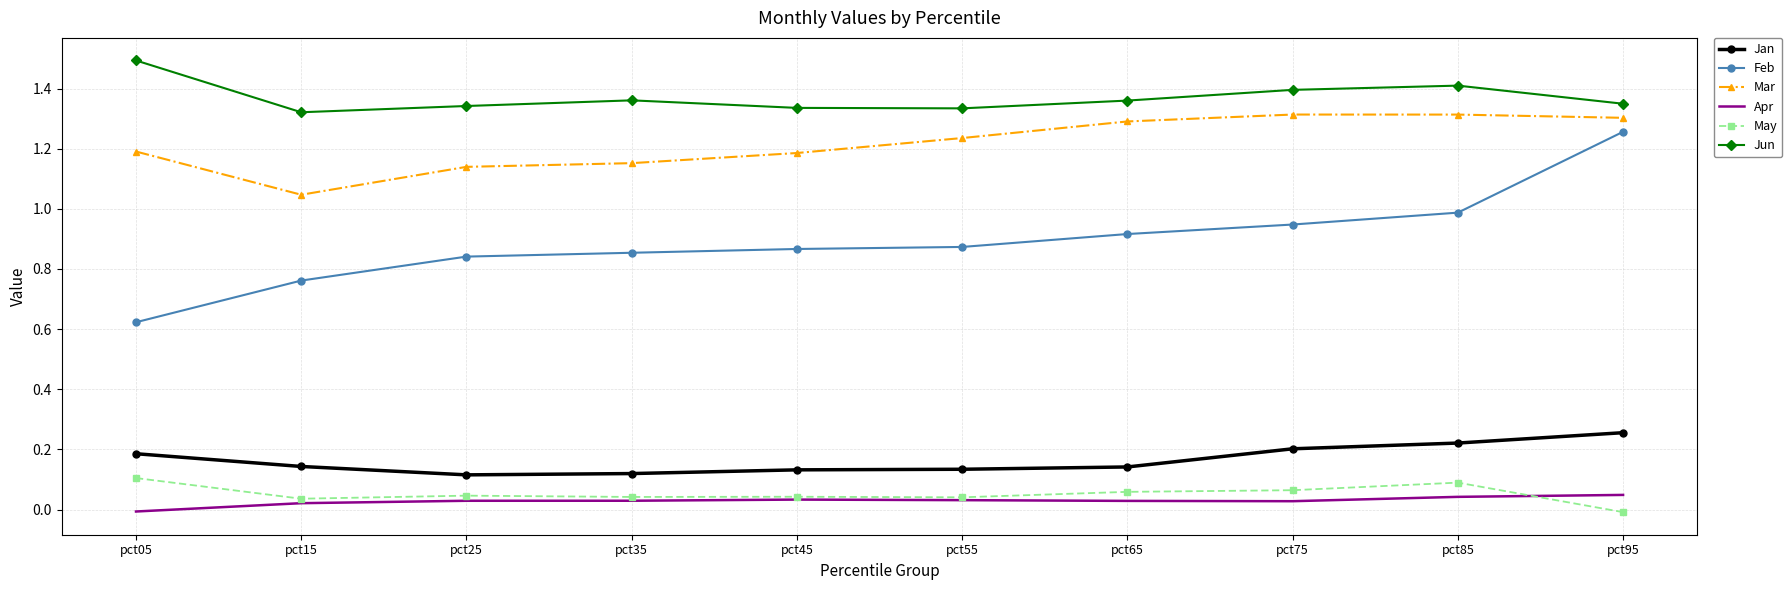

What is the approximate value of Jun at pct05?

1.5